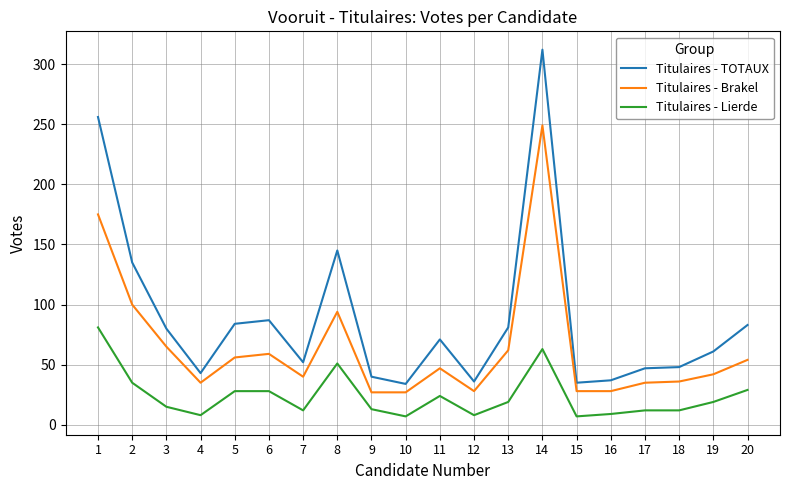

Rank the series by their average value, from lowest to highest.

Titulaires - Lierde, Titulaires - Brakel, Titulaires - TOTAUX